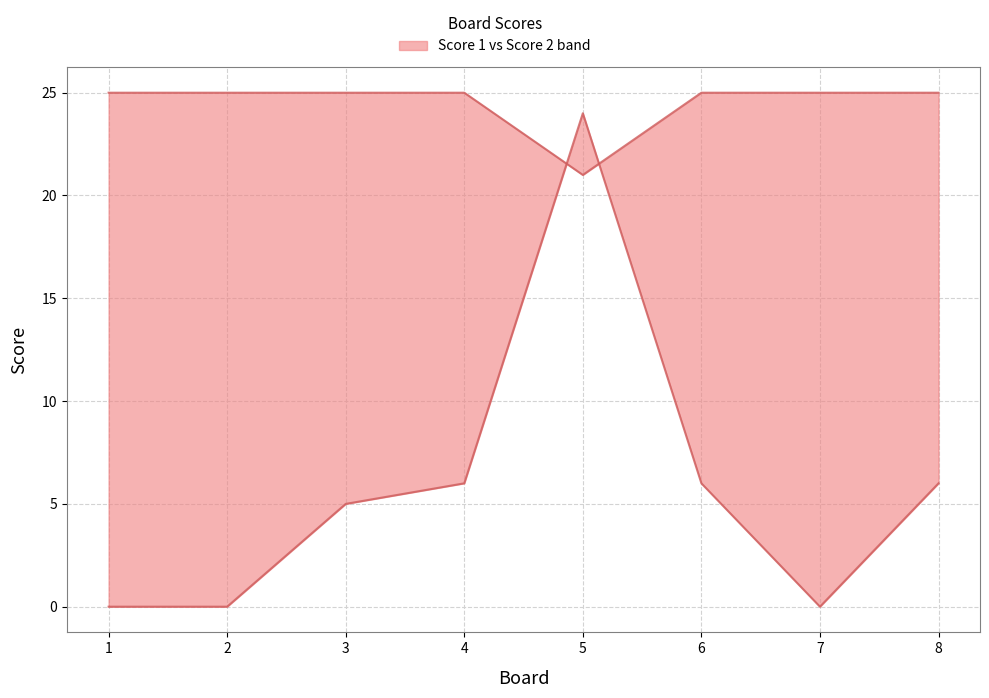

Between 3 and 5, which is larger?

3